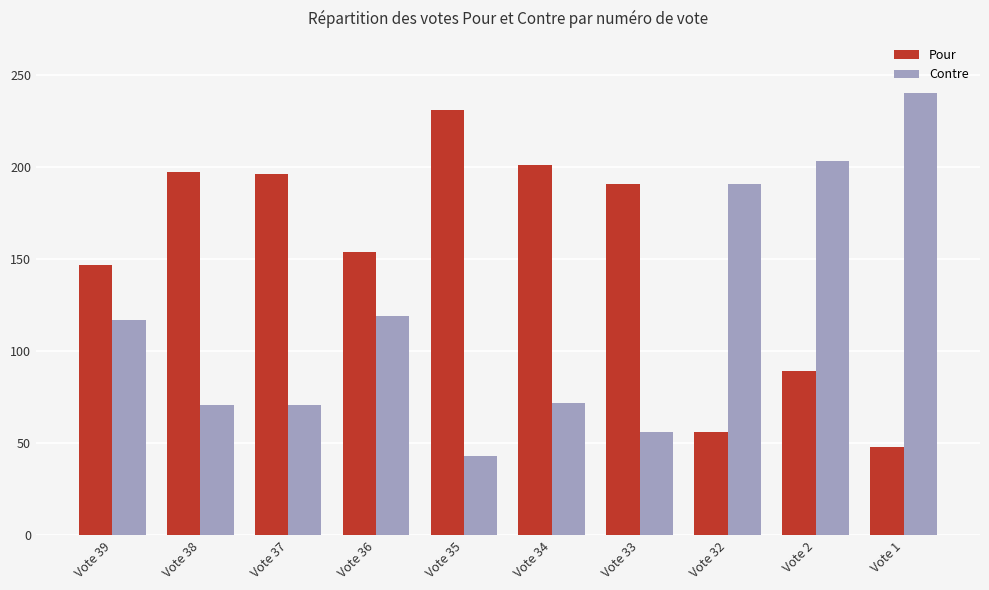

What is the difference between the maximum and minimum values in the Pour series?

183